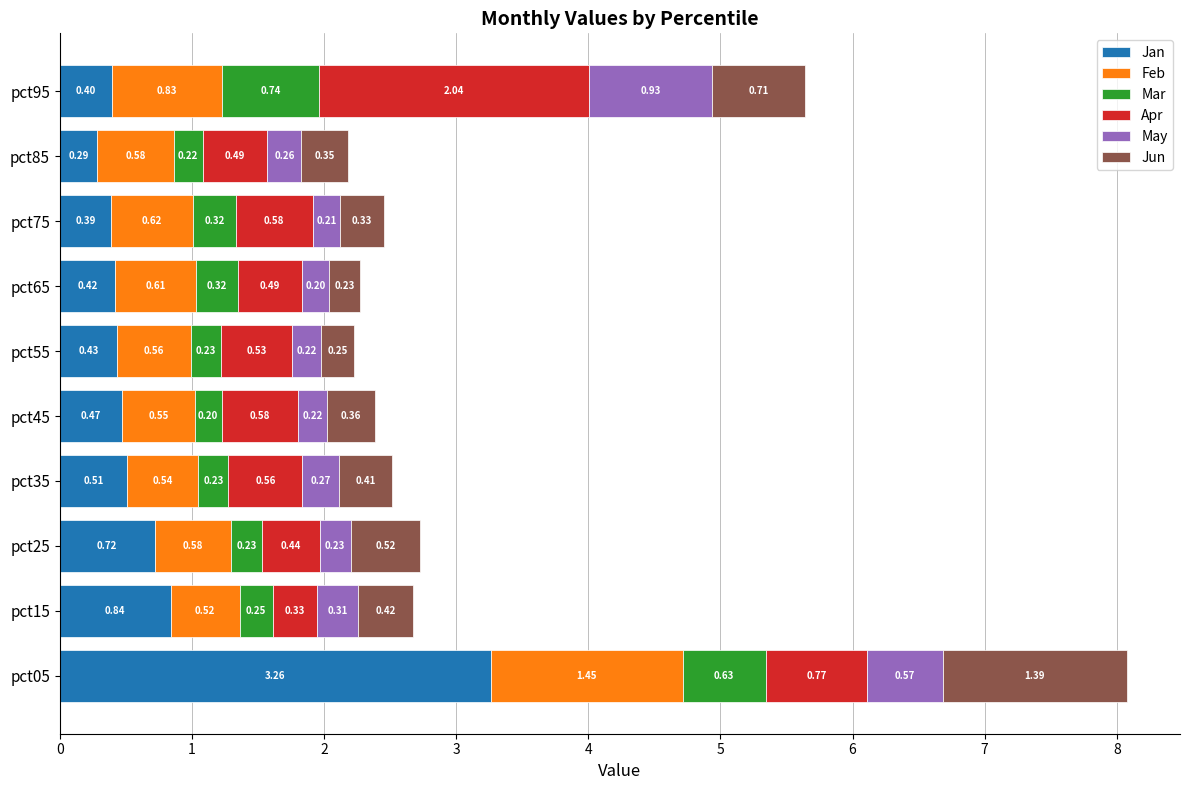

What is the total value across all series at pct15?

2.7